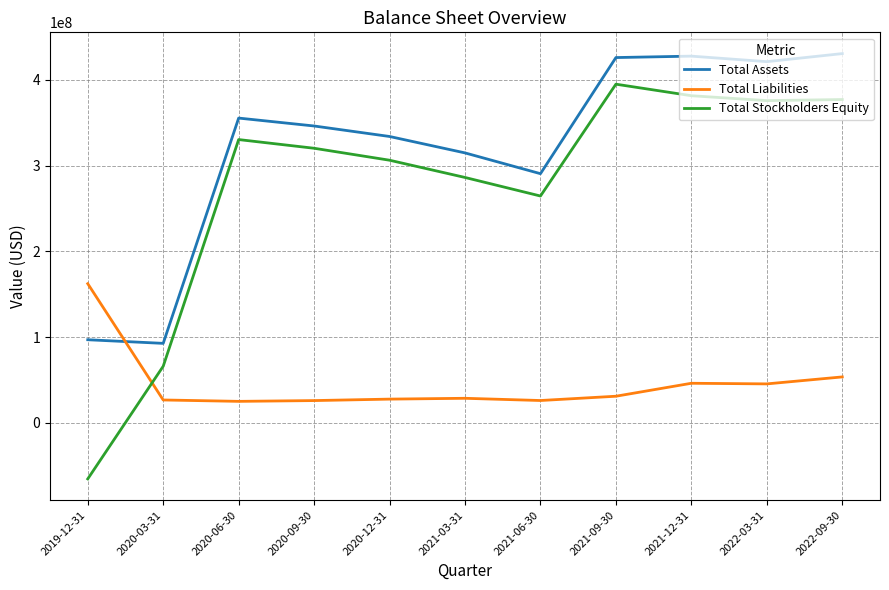

True or false: Total Stockholders Equity and Total Assets cross at least once.

False